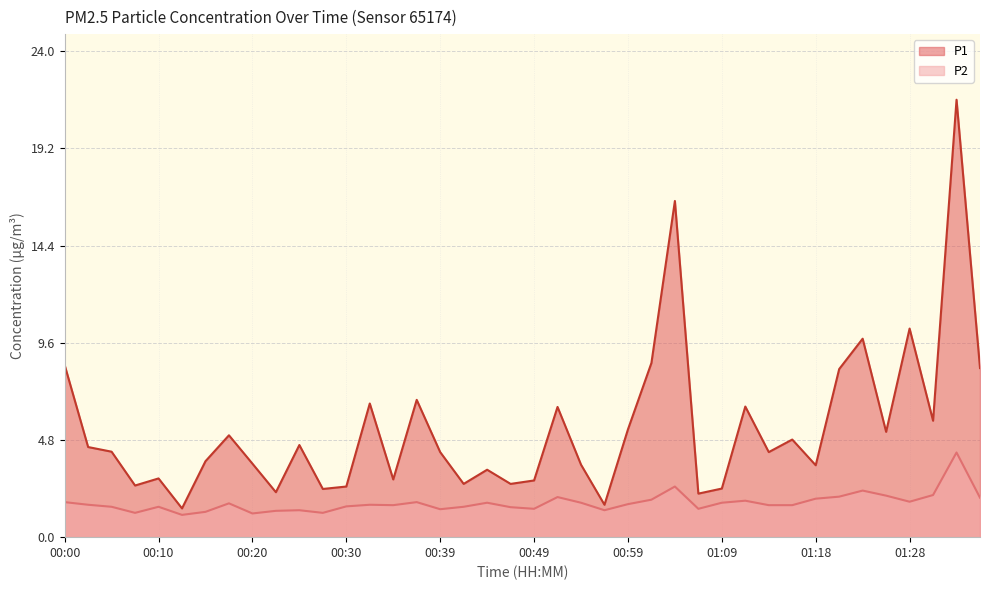

Reading left to right, transcribe all the data shown in this chart.

P1: 8.5	4.5	4.2	2.5	2.9	1.4	3.8	5.0	3.6	2.2	4.5	2.4	2.5	6.6	2.9	6.8	4.2	2.6	3.3	2.6	2.8	6.4	3.6	1.6	5.3	8.6	16.6	2.1	2.4	6.5	4.2	4.8	3.5	8.3	9.8	5.2	10.3	5.8	21.6	8.3
P2: 1.7	1.6	1.5	1.2	1.5	1.1	1.2	1.7	1.2	1.3	1.3	1.2	1.5	1.6	1.6	1.7	1.4	1.5	1.7	1.5	1.4	2.0	1.7	1.3	1.6	1.9	2.5	1.4	1.7	1.8	1.6	1.6	1.9	2.0	2.3	2.0	1.8	2.1	4.2	1.9